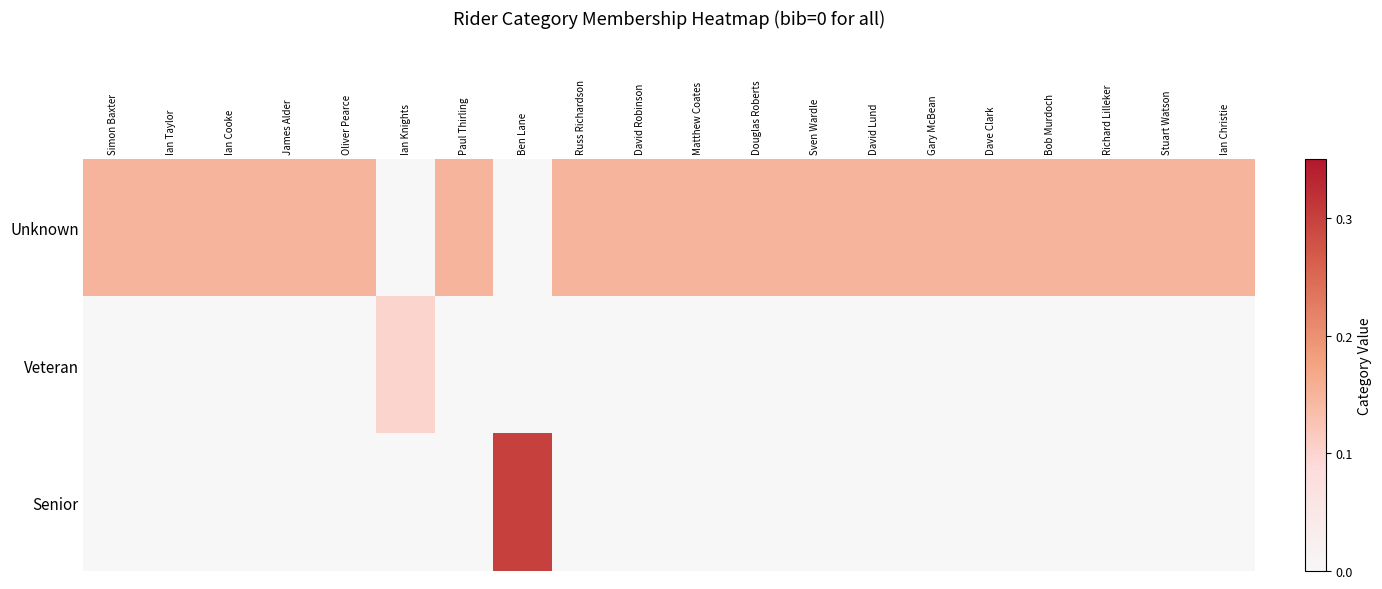

Reading left to right, transcribe all the data shown in this chart.

Unknown: Simon Baxter=0.1	Ian Taylor=0.1	Ian Cooke=0.1	James Alder=0.1	Oliver Pearce=0.1	Ian Knights=0.0	Paul Thirling=0.1	Ben Lane=0.0	Russ Richardson=0.1	David Robinson=0.1	Matthew Coates=0.1	Douglas Roberts=0.1	Sven Wardle=0.1	David Lund=0.1	Gary McBean=0.1	Dave Clark=0.1	Bob Murdoch=0.1	Richard Lilleker=0.1	Stuart Watson=0.1	Ian Christie=0.1
Veteran: Simon Baxter=0.0	Ian Taylor=0.0	Ian Cooke=0.0	James Alder=0.0	Oliver Pearce=0.0	Ian Knights=0.1	Paul Thirling=0.0	Ben Lane=0.0	Russ Richardson=0.0	David Robinson=0.0	Matthew Coates=0.0	Douglas Roberts=0.0	Sven Wardle=0.0	David Lund=0.0	Gary McBean=0.0	Dave Clark=0.0	Bob Murdoch=0.0	Richard Lilleker=0.0	Stuart Watson=0.0	Ian Christie=0.0
Senior: Simon Baxter=0.0	Ian Taylor=0.0	Ian Cooke=0.0	James Alder=0.0	Oliver Pearce=0.0	Ian Knights=0.0	Paul Thirling=0.0	Ben Lane=0.3	Russ Richardson=0.0	David Robinson=0.0	Matthew Coates=0.0	Douglas Roberts=0.0	Sven Wardle=0.0	David Lund=0.0	Gary McBean=0.0	Dave Clark=0.0	Bob Murdoch=0.0	Richard Lilleker=0.0	Stuart Watson=0.0	Ian Christie=0.0